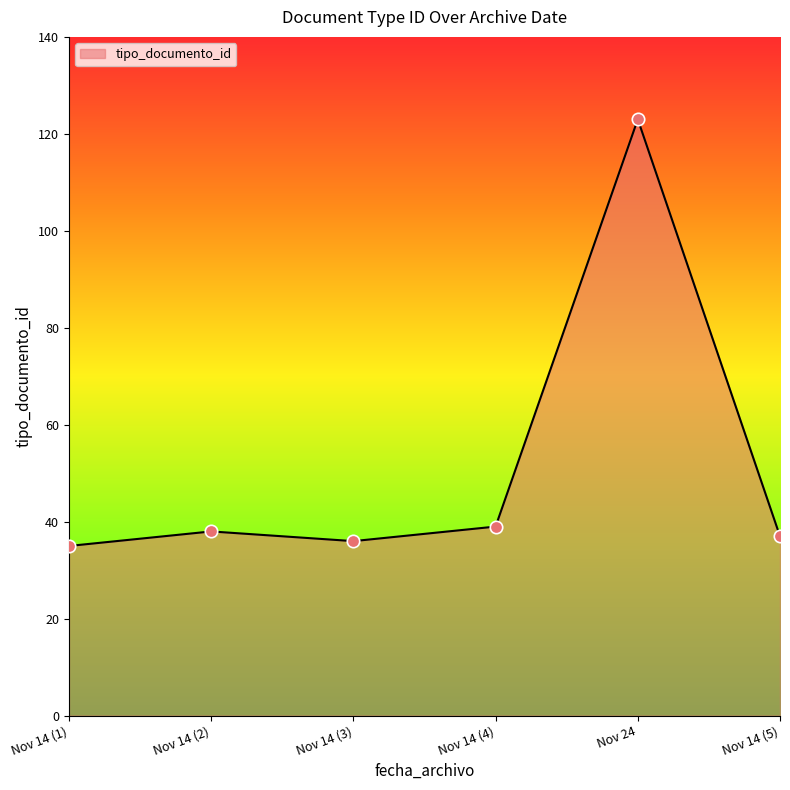

Approximately how many times larger is the value at Nov 14 (2) compared to Nov 14 (5)?

1.0